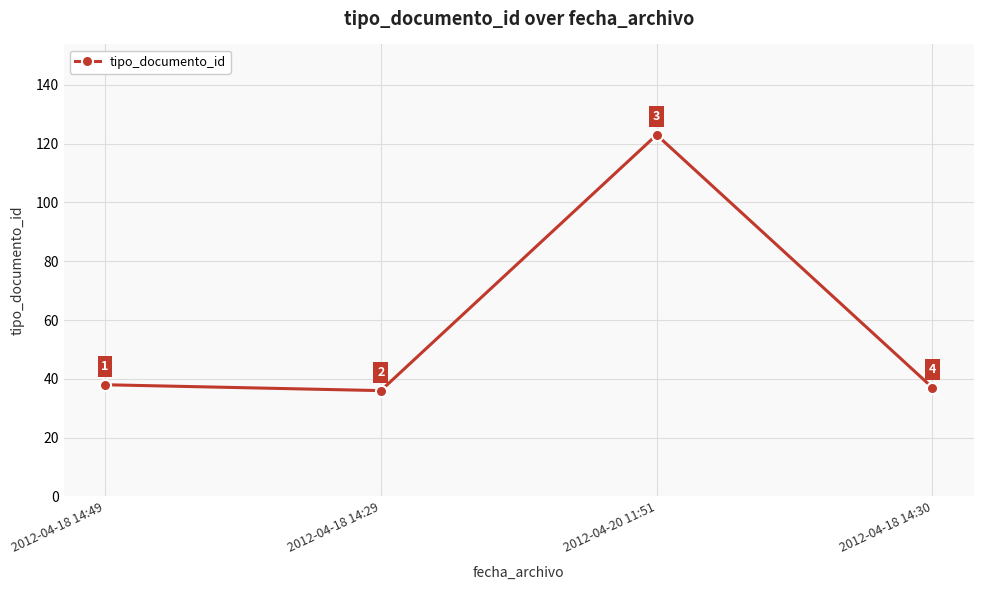

True or false: there are more than 1 points higher than both neighbors.

False